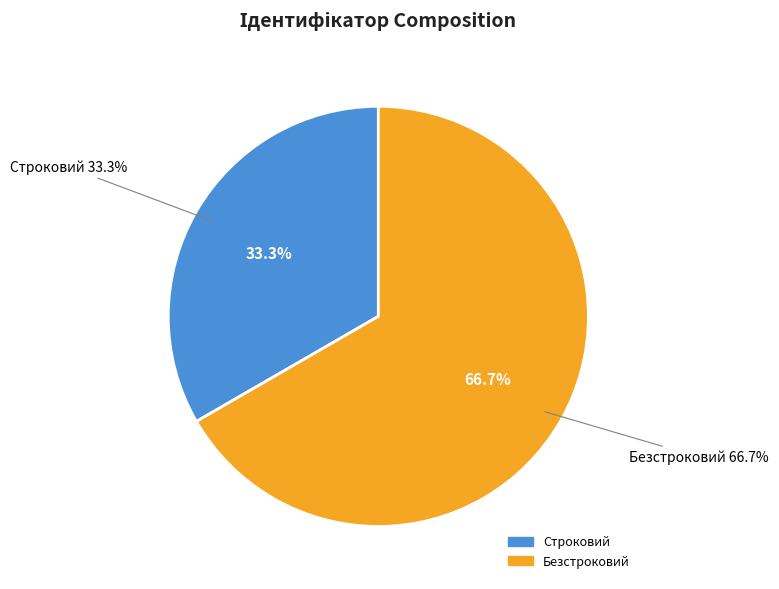

What percentage is the Безстроковий slice, to the nearest percent?

67%